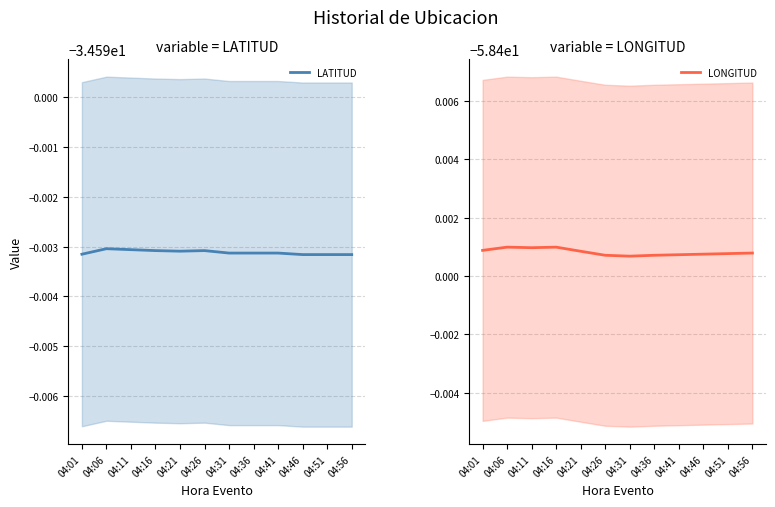

What is the total value across all series at 04:11?

-93.0